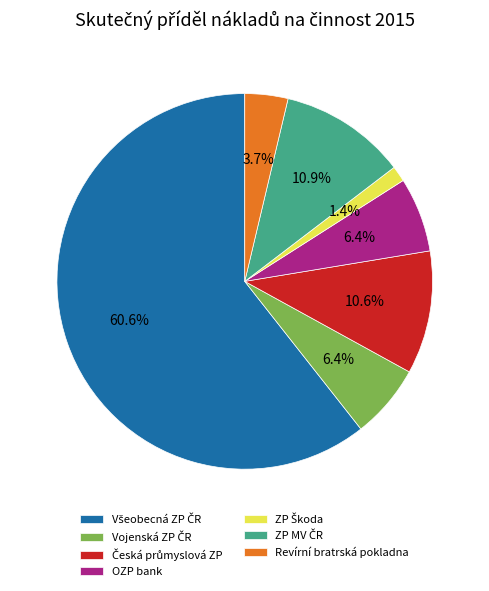

How much of the chart is everything except OZP bank?

93.6%